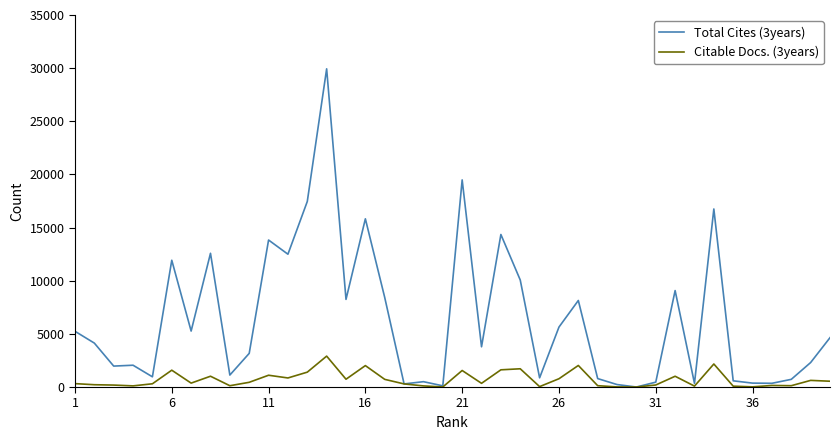

List the series in order of their overall mean, lowest first.

Citable Docs. (3years), Total Cites (3years)